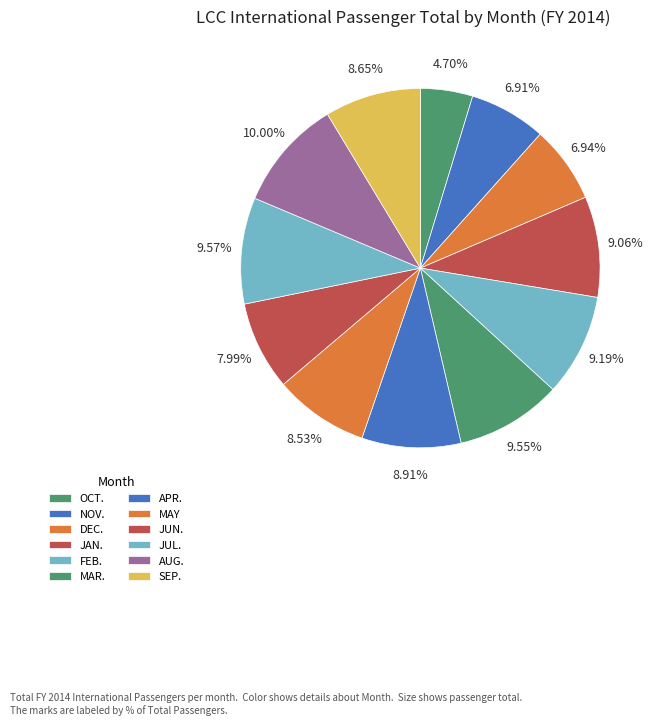

Is it true that FEB. is 1% of the pie?

False